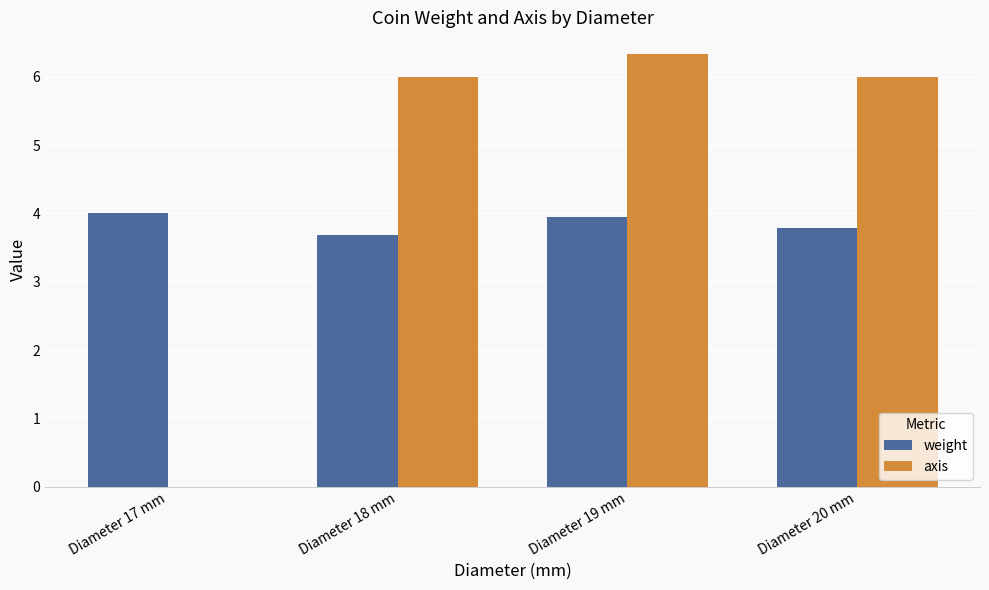

Which series has the largest total across all categories?

axis